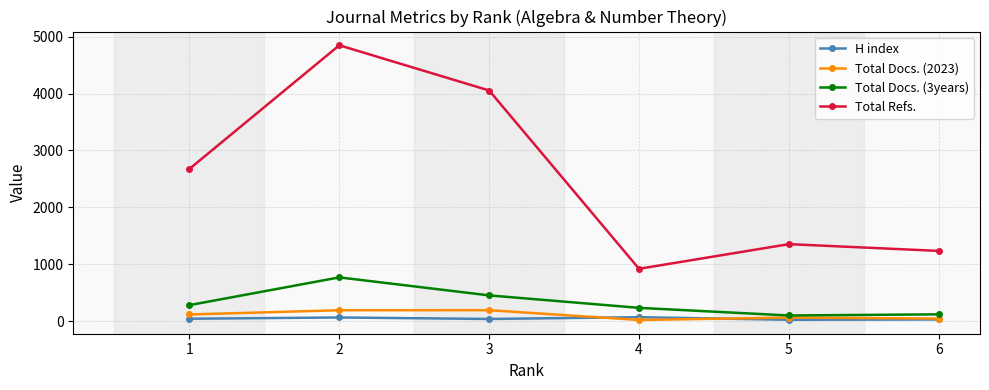

Is it true that Total Docs. (3years) equals 102 at 5?

True